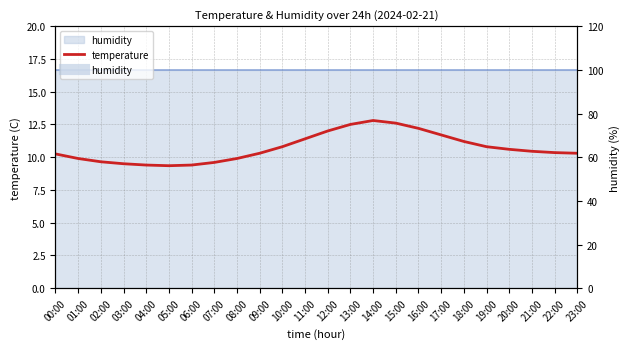

How many interior local peaks (higher than both neighbors) does the data have?

1